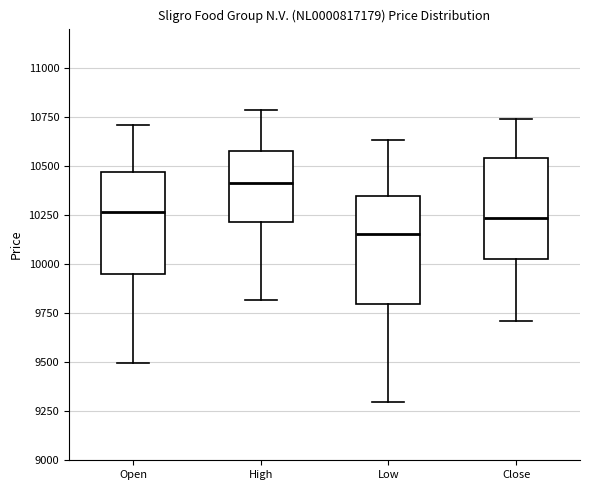

Where does the upper whisker of the box for High end on the y-axis? The values are not printed on the chart, so give them approximately, as read against the axis.

10800